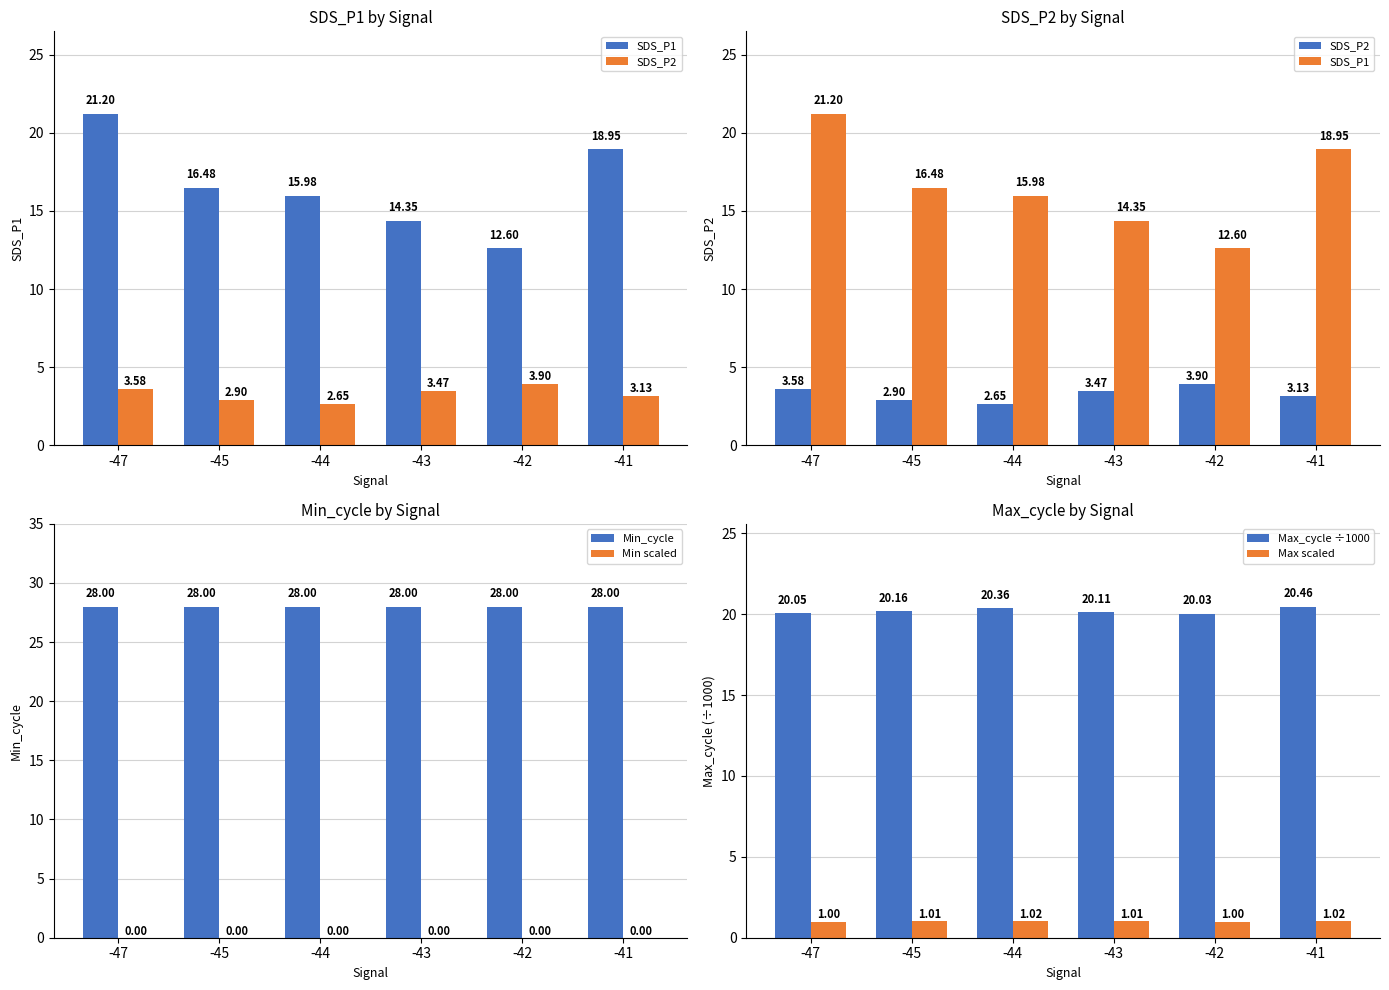

Rank the categories by SDS_P2 value from highest to lowest.

-42, -47, -43, -41, -45, -44